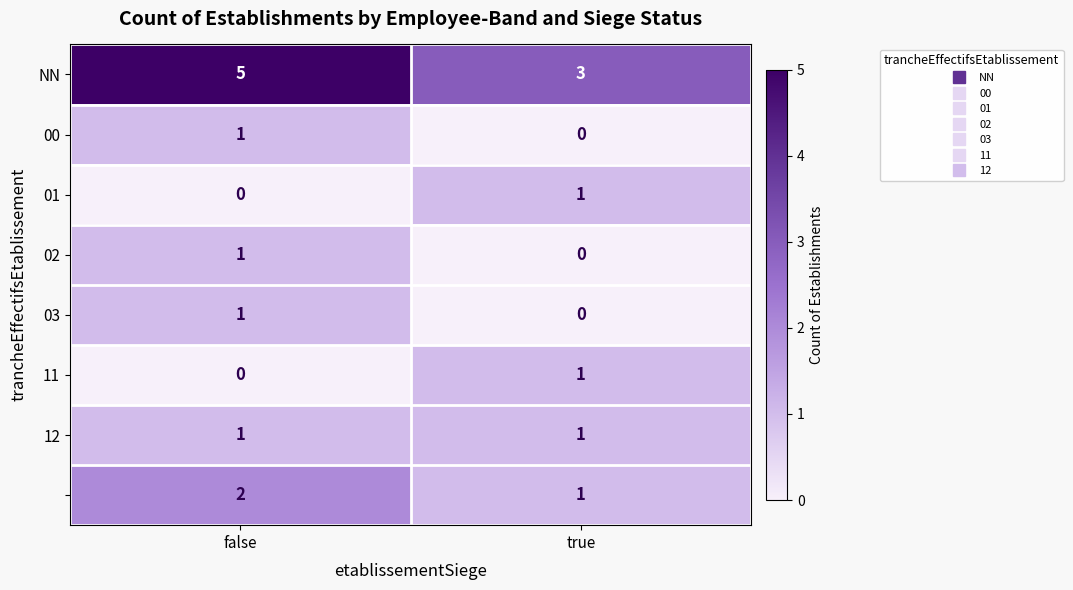

Which category has the highest value across all series?

false